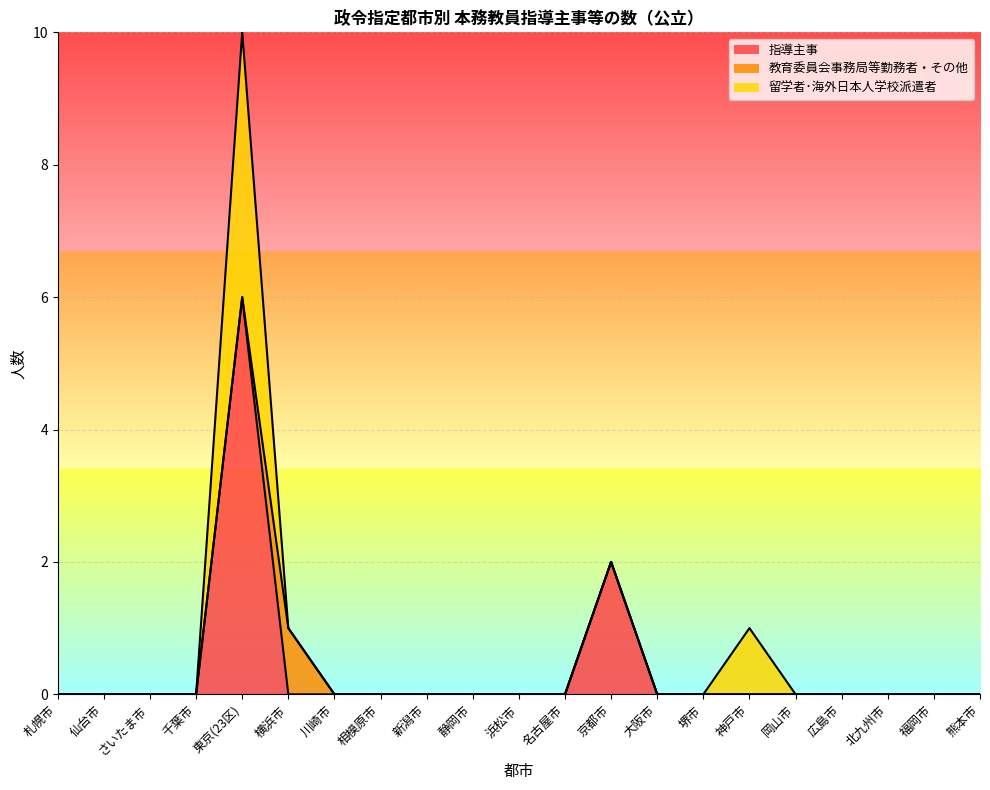

True or false: 留学者･海外日本人学校派遣者 has a value of 3 at 相模原市.

False